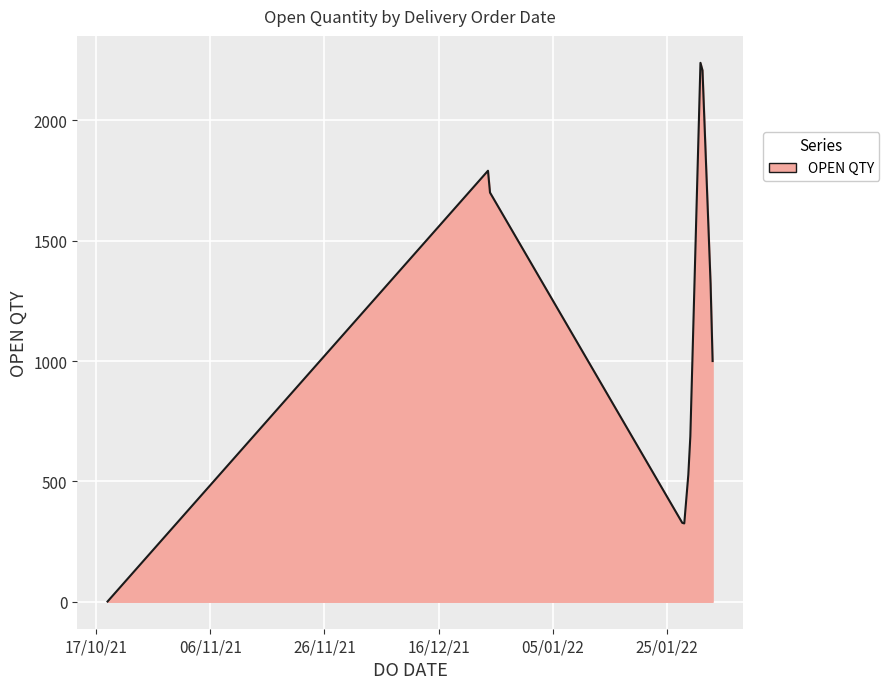

What is the greatest value displayed?

2238.8